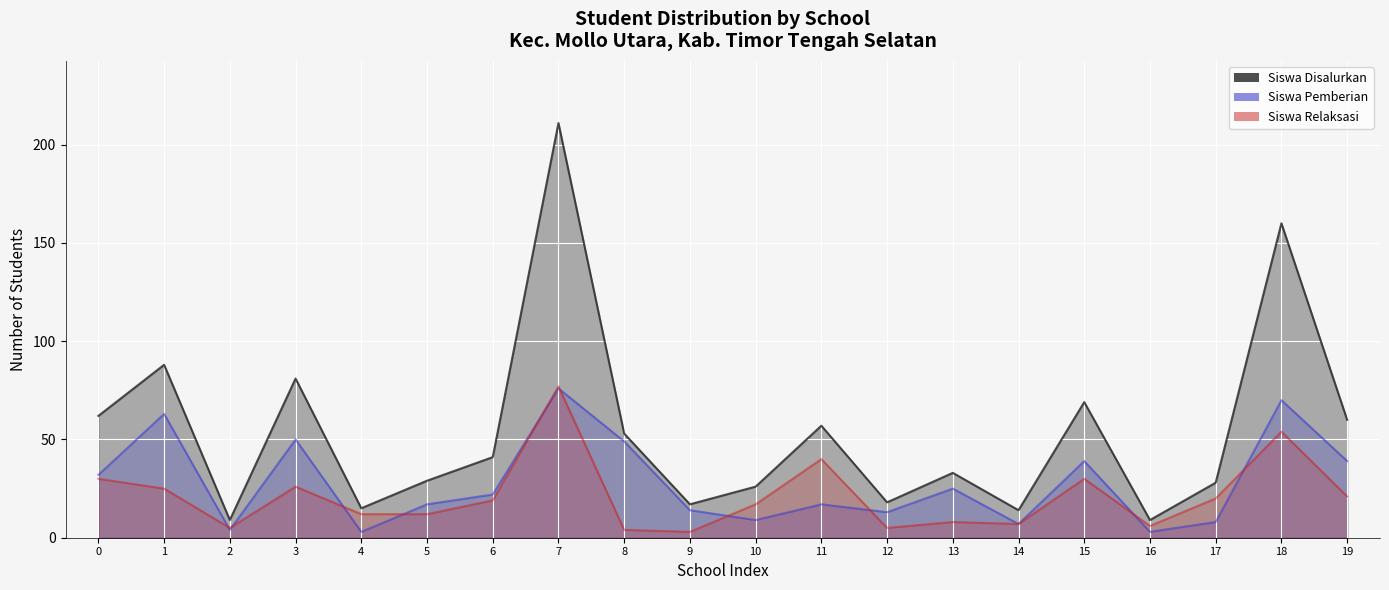

True or false: Siswa Pemberian and Siswa Disalurkan intersect in this chart.

False